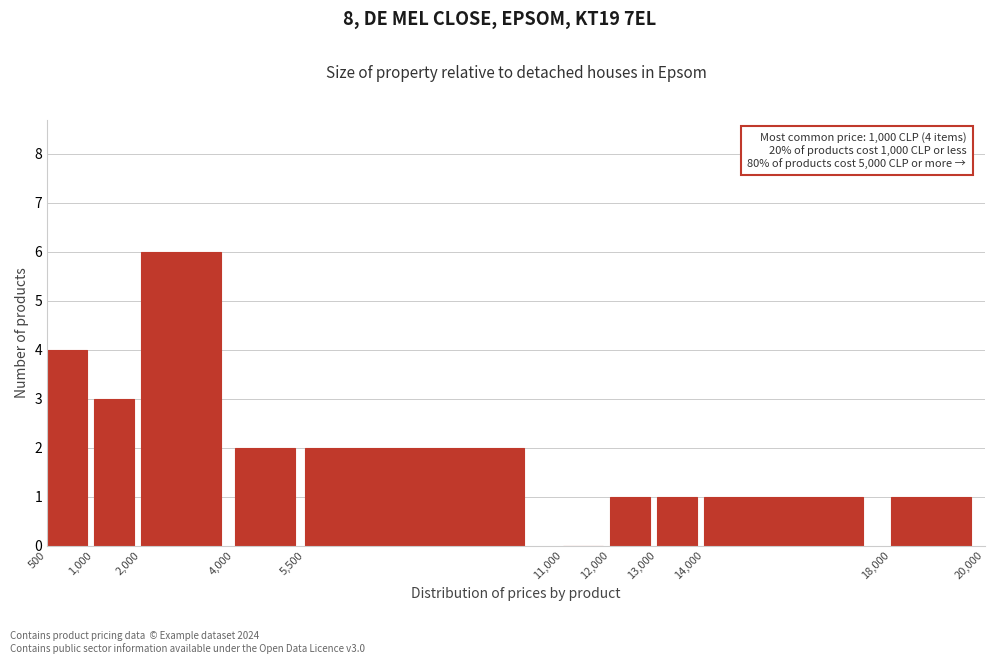

Reading left to right, what are all the values shown in this chart?

500=4	1,000=3	2,000=6	4,000=2	5,500=2	11,000=0	12,000=1	13,000=1	14,000=1	18,000=1